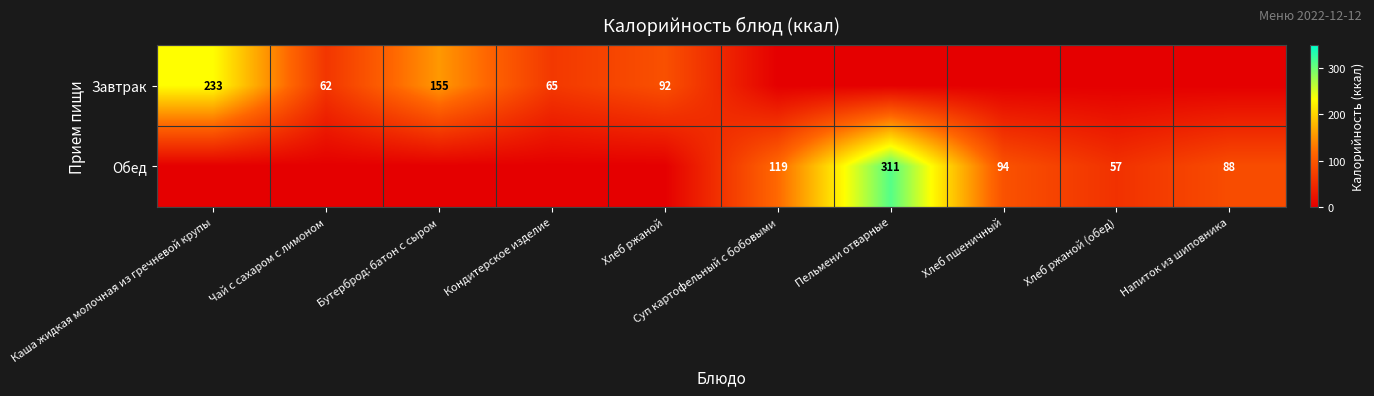

True or false: Обед has a value of 188 at Суп картофельный с бобовыми.

False